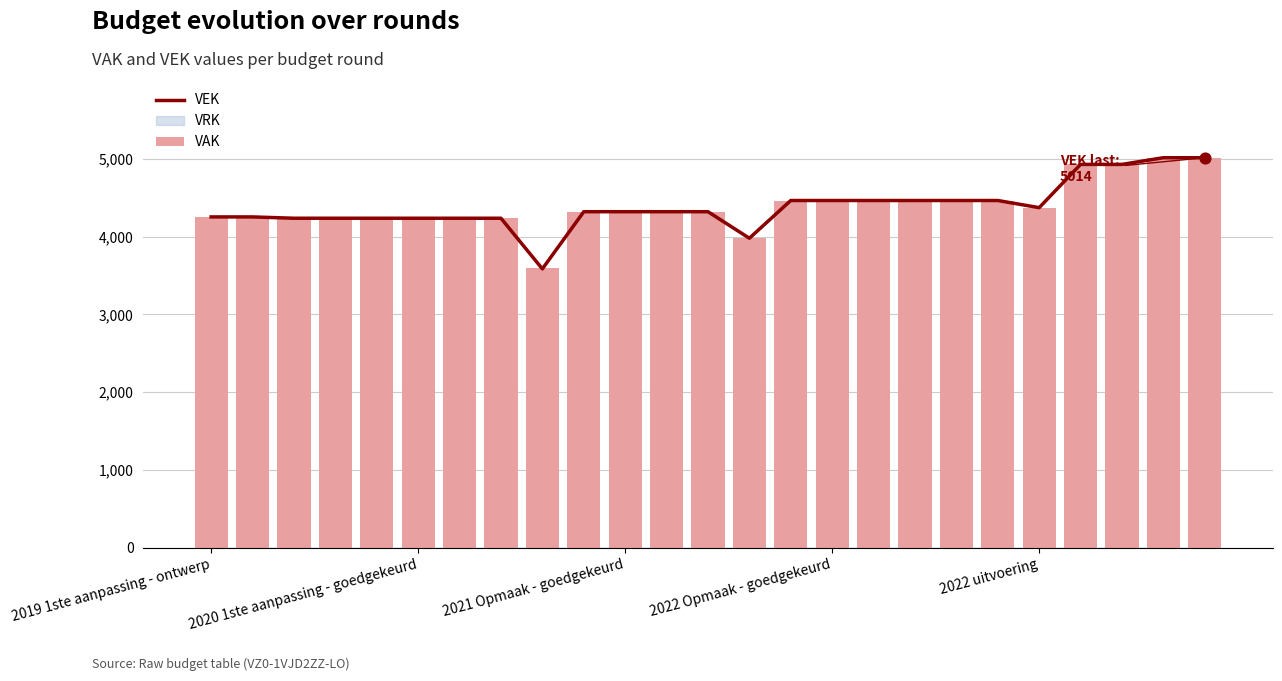

Which series has the largest Y range (max minus min)?

VEK